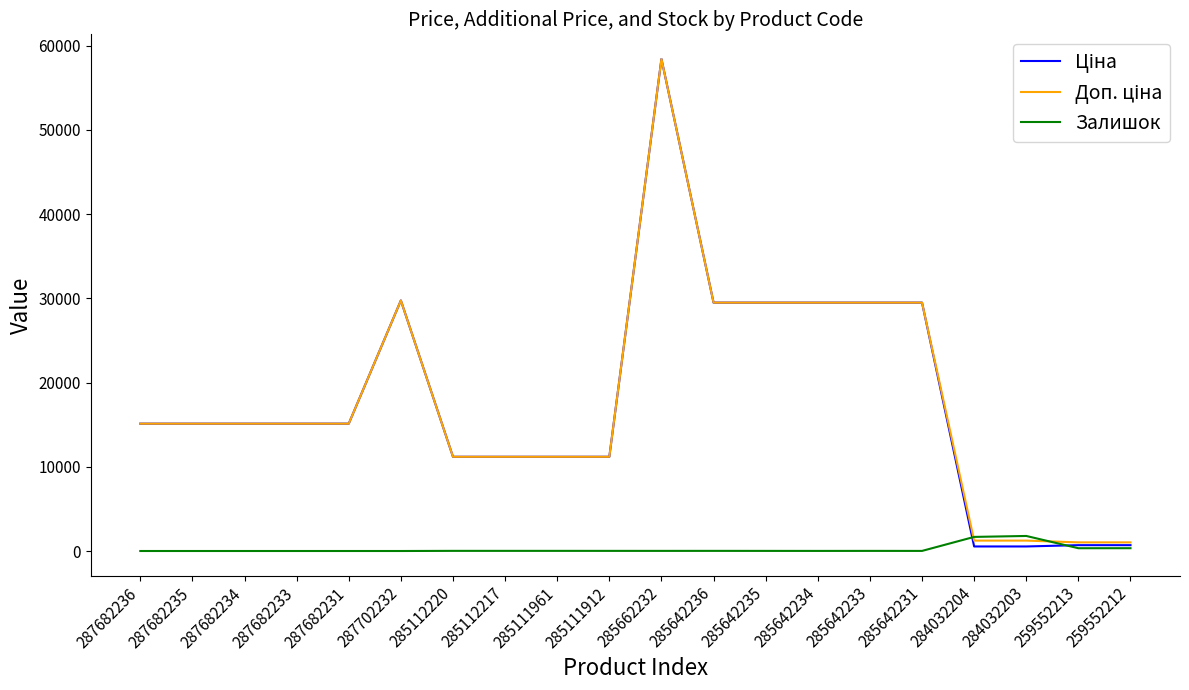

The Залишок series shows 1674.0 at 284032204. True or false?

True